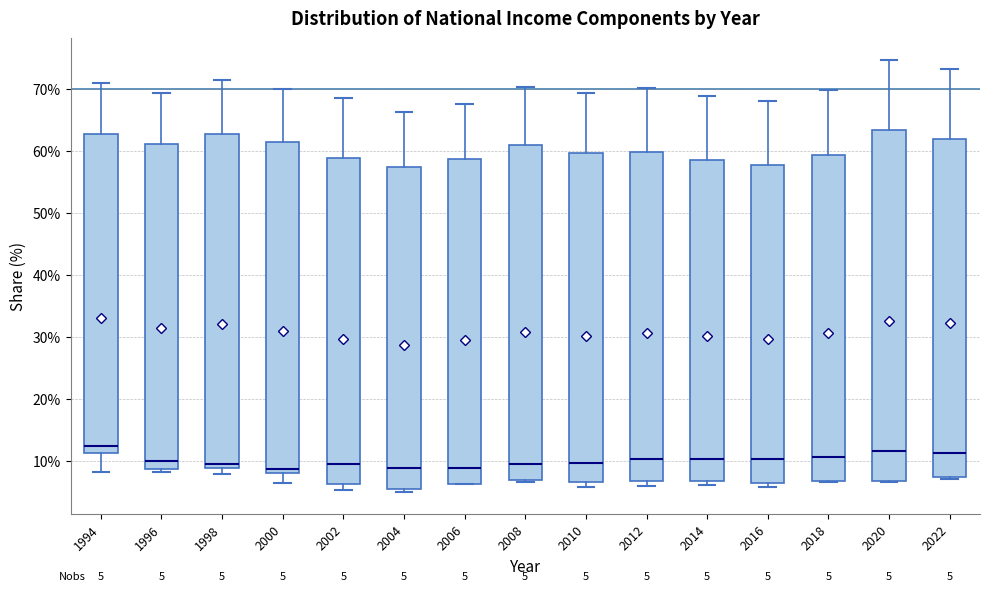

Which box is the tallest, from its lower edge to its upper edge?

2020